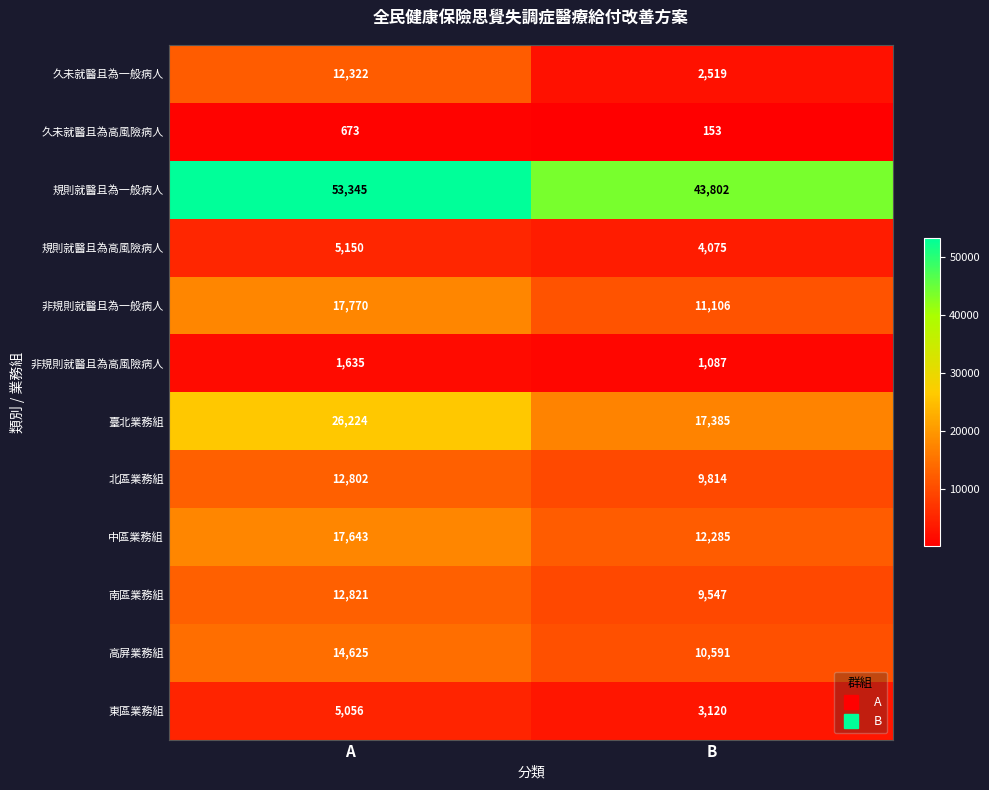

What is the total value across all series at B?

125484